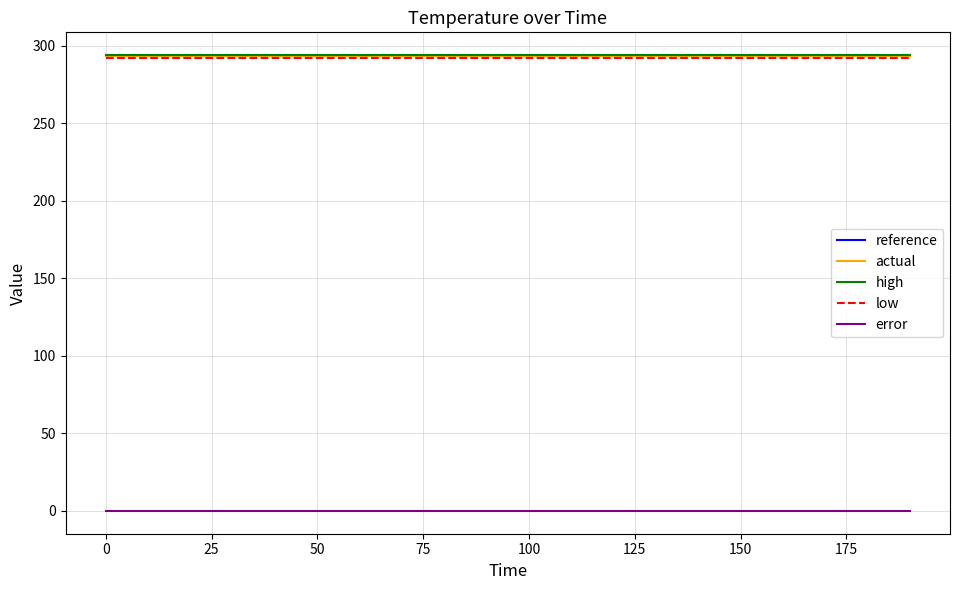

True or false: high and error intersect in this chart.

False